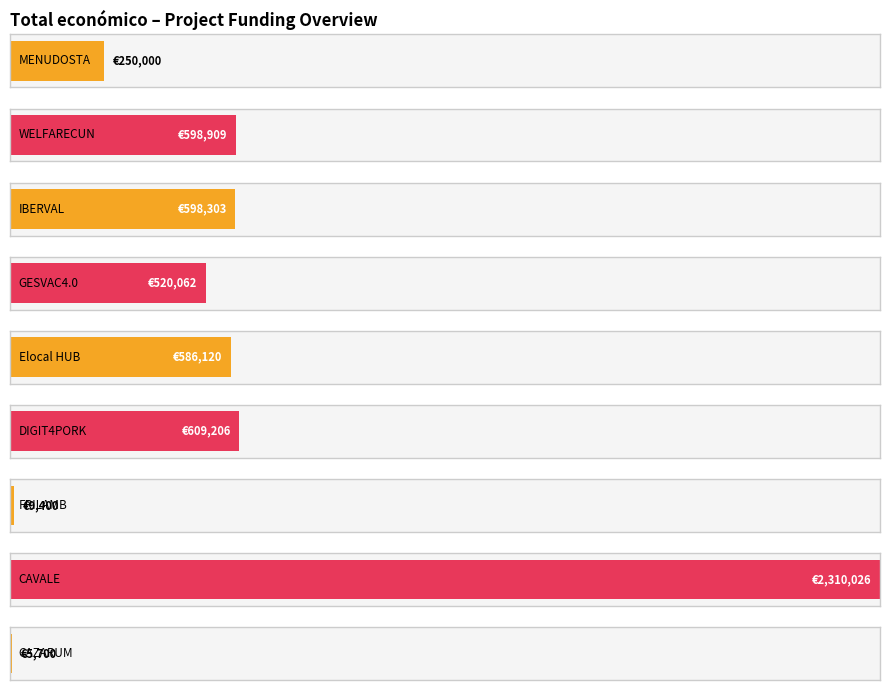

How many series are shown in this chart?

1